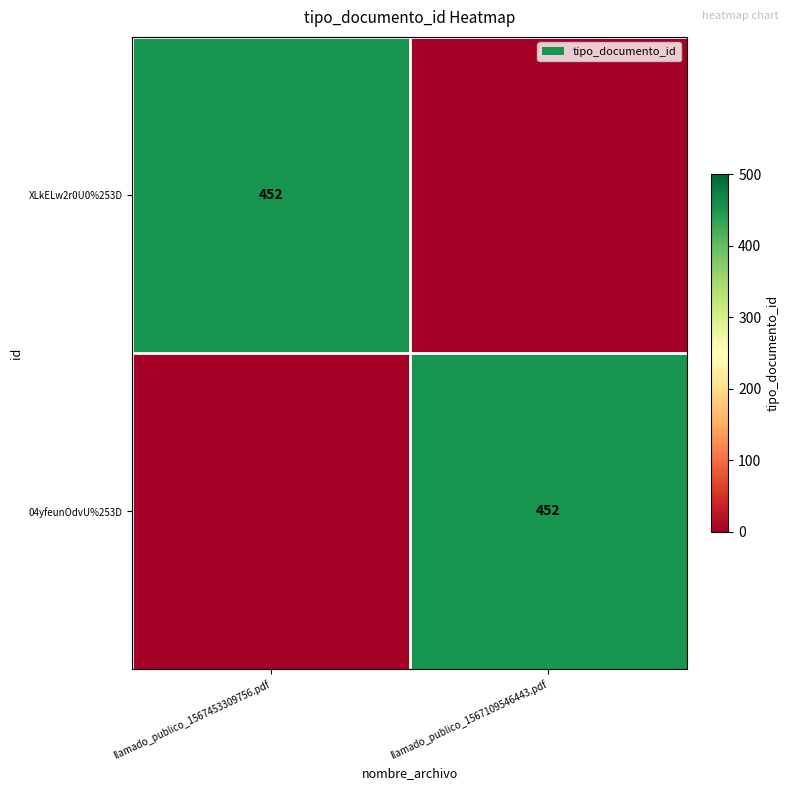

The value of 04yfeunOdvU%253D at llamado_publico_1567109546443.pdf is 452. True or false?

True